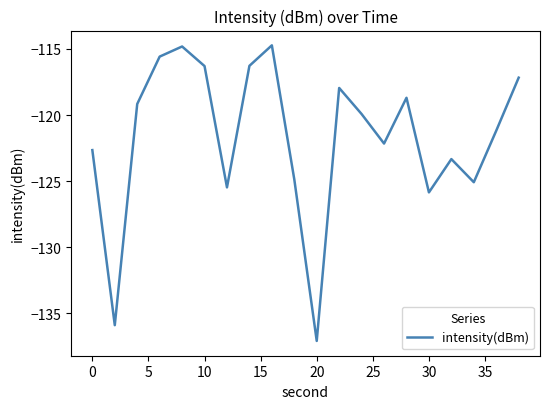

What is the minimum value shown in the chart?

-137.1